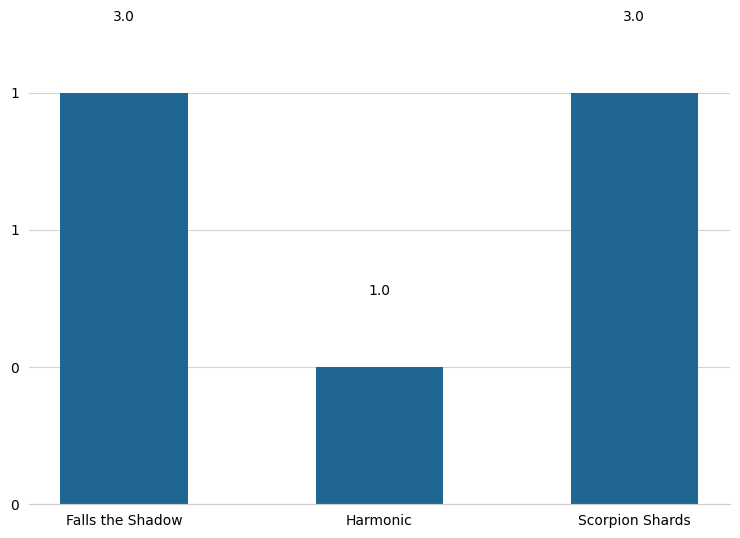

What is the difference between the values at Scorpion Shards and Harmonic?

2